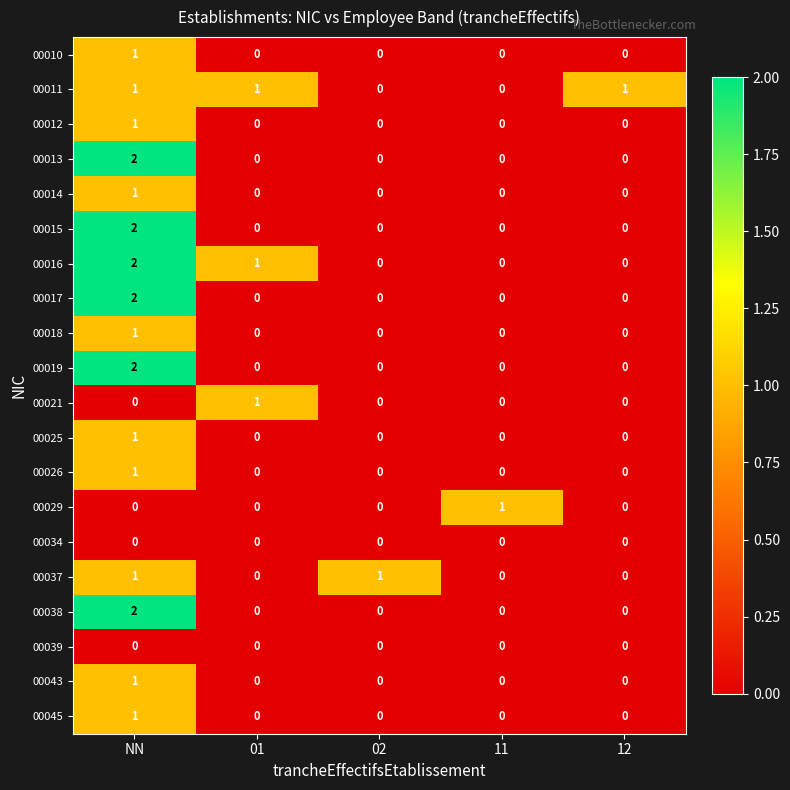

At which category is the sum across all series the highest?

NN